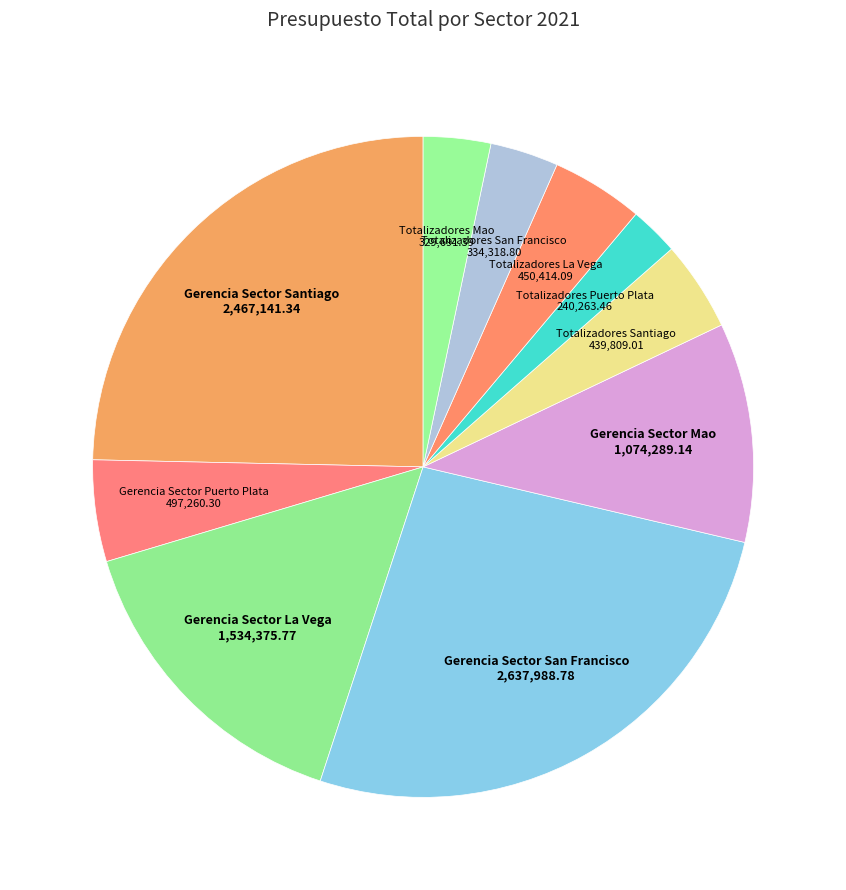

Is the sum of Totalizadores Puerto Plata and Gerencia Sector Puerto Plata greater than half?

No